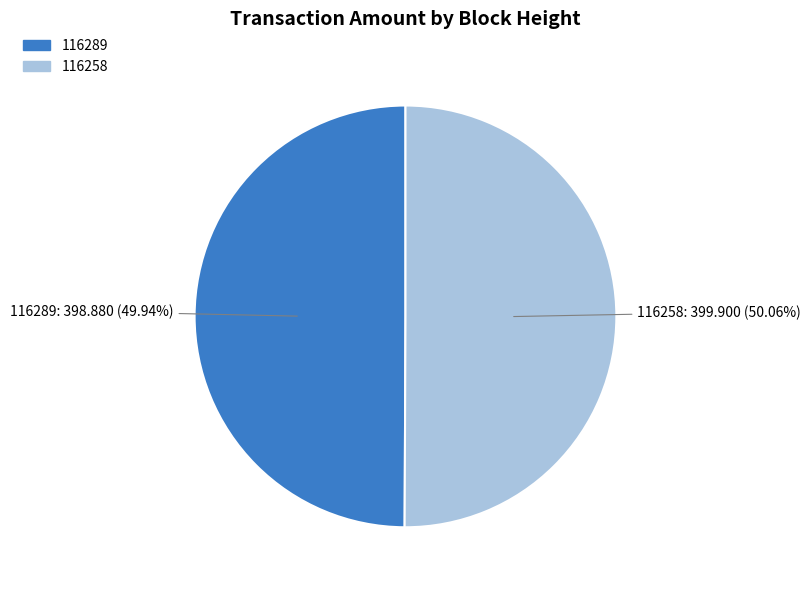

Does any single category account for the majority?

Yes